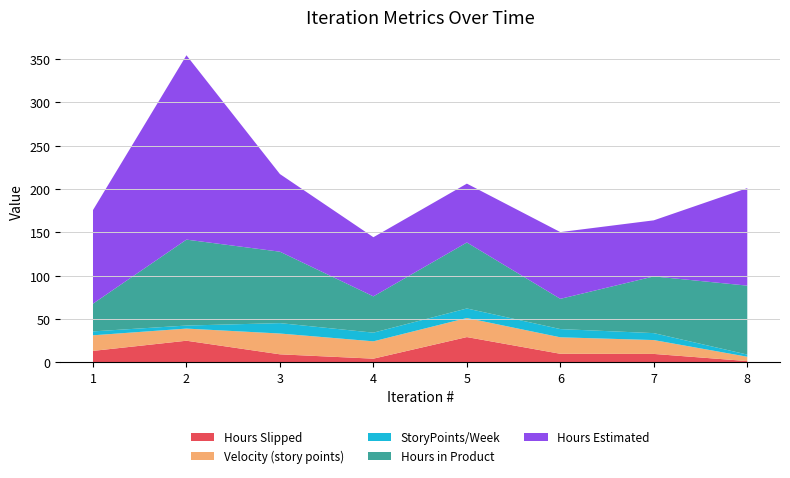

Reading left to right, what are all the values shown in this chart?

Hours Slipped: 1=13.3	2=25.0	3=9.3	4=4.3	5=29.2	6=10.0	7=9.8	8=1.6
Velocity (story points): 1=18.0	2=14.0	3=24.0	4=20.0	5=22.0	6=19.0	7=16.0	8=5.0
StoryPoints/Week: 1=4.5	2=3.5	3=12.0	4=10.0	5=11.0	6=9.5	7=8.0	8=2.5
Hours in Product: 1=32.0	2=99.2	3=82.4	4=41.9	5=76.2	6=34.9	7=65.5	8=79.5
Hours Estimated: 1=108.0	2=212.7	3=89.6	4=68.2	5=67.9	6=77.0	7=64.7	8=112.5